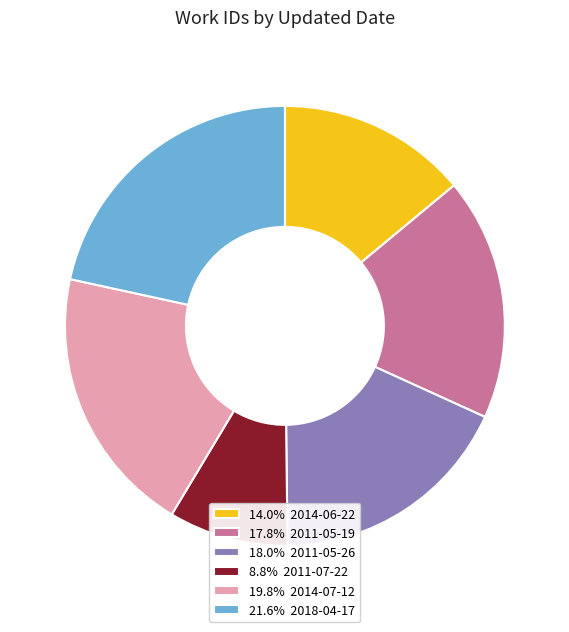

What is the ratio of the value at 14.0% 2014-06-22 to the value at 19.8% 2014-07-12?

0.7